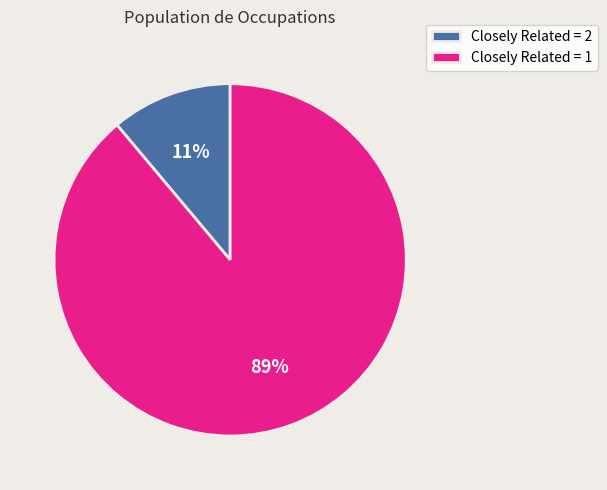

Is there any slice that represents more than half of the pie?

Yes